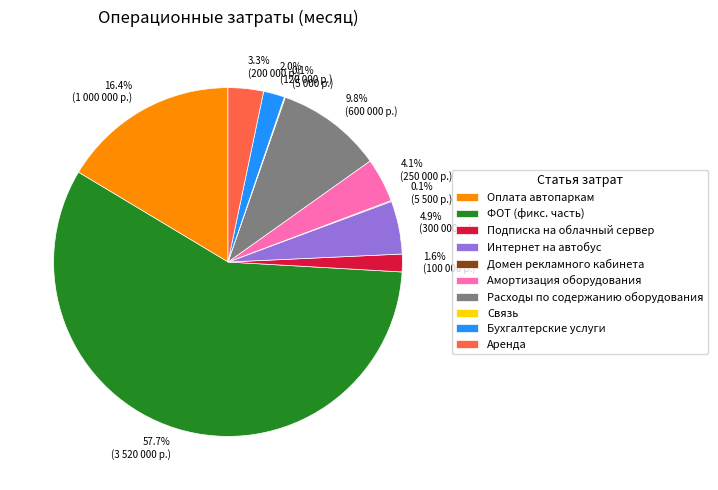

Is Амортизация оборудования the majority of the pie?

No